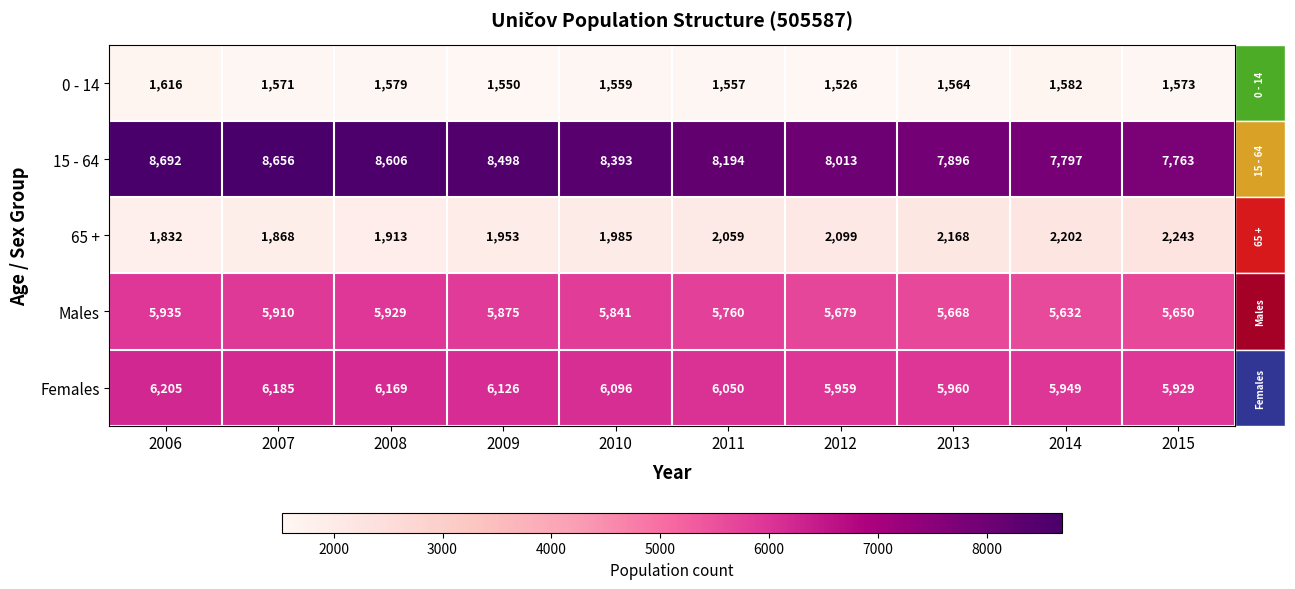

What is the difference between the 0 - 14 values at 2007 and 2011?

14